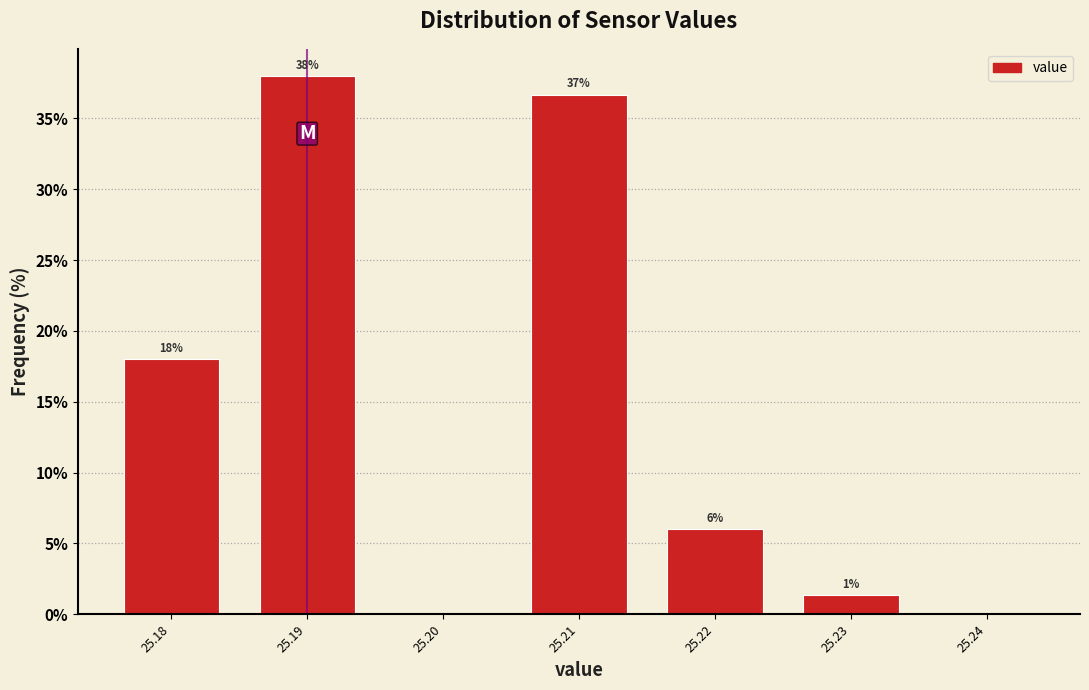

Over which range of the x-axis is the bar tallest?

25.185 to 25.195